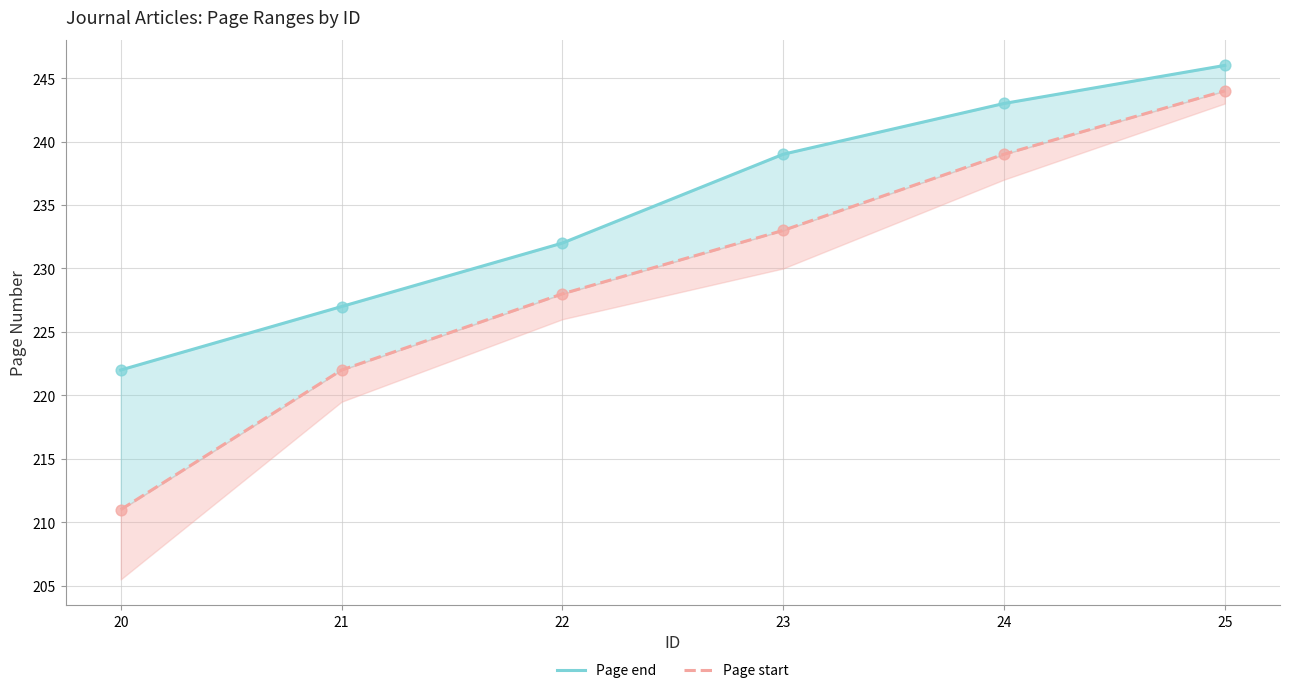

Is the value of Page start at 24 greater than the value of Page end at 20?

Yes